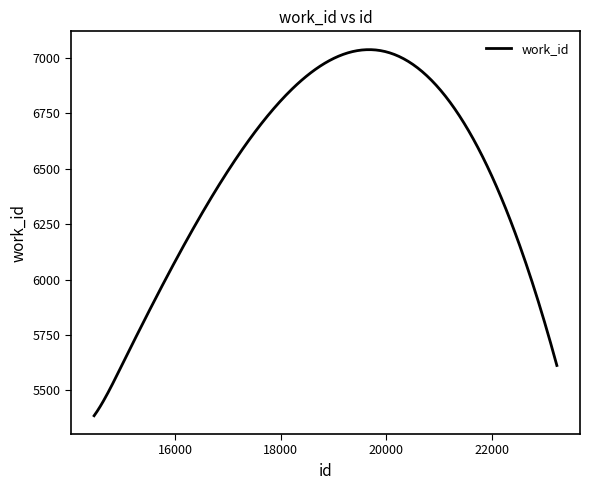

What is the greatest value displayed?

7038.4